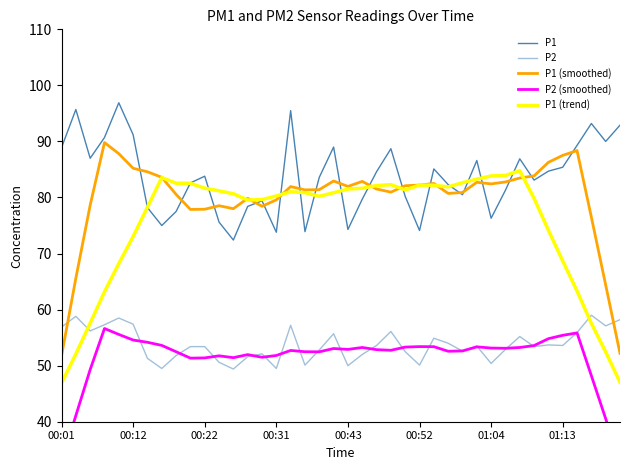

Which series has the largest total across all categories?

P1